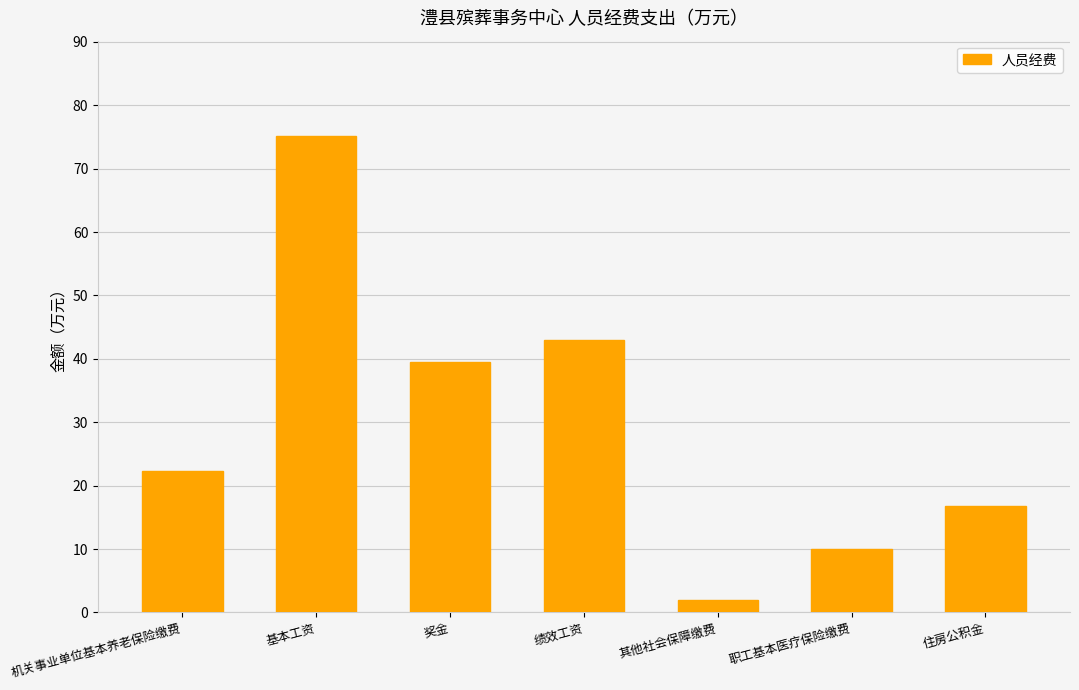

What is the sum of all values?

208.7